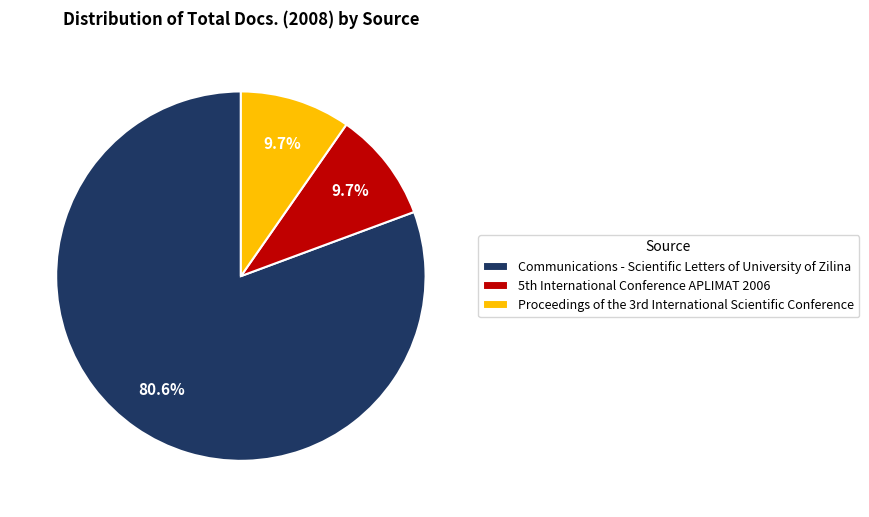

What is the largest slice in the pie chart?

Communications - Scientific Letters of University of Zilina